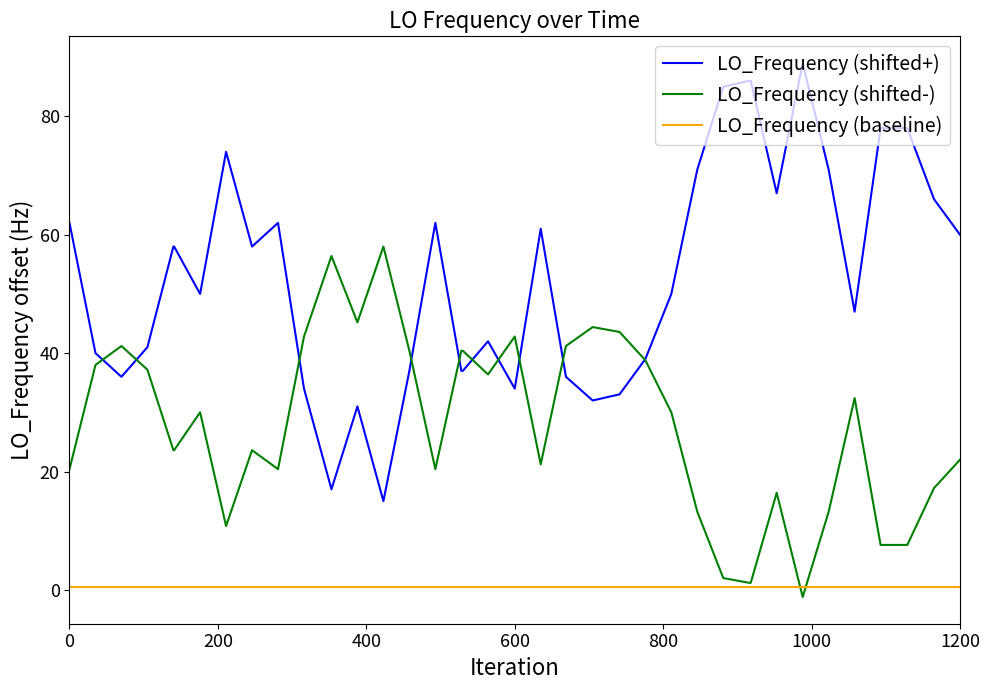

Which series has the largest total across all categories?

LO_Frequency (shifted+)